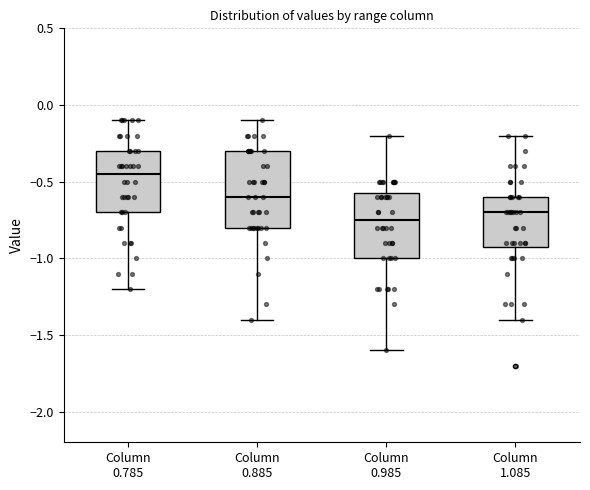

Reading left to right, transcribe this box plot: for each box, give where its median line is, the range the box spans, and where its two whiskers end, as read against the y-axis. The values are not printed on the chart, so give them approximately, as read against the axis.

Column 0.785: median -0.45, box -0.70 to -0.30, whiskers -1.20 to -0.10
Column 0.885: median -0.60, box -0.80 to -0.30, whiskers -1.40 to -0.10
Column 0.985: median -0.75, box -1.00 to -0.55, whiskers -1.60 to -0.20
Column 1.085: median -0.70, box -0.90 to -0.60, whiskers -1.40 to -0.20